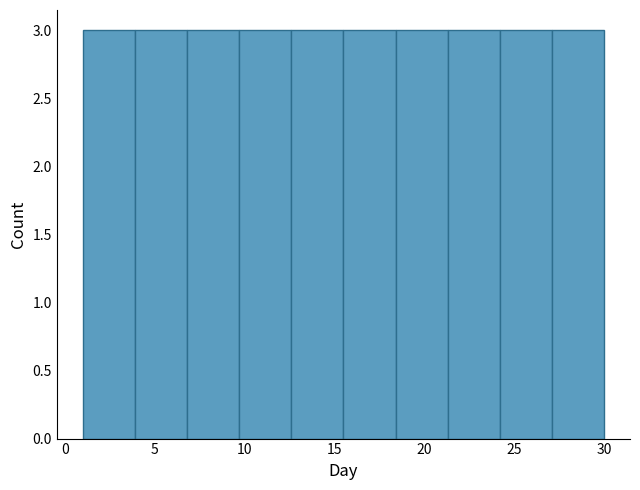

Reading left to right, list every bar in this chart as the range it spans on the x-axis followed by its height. Neither the bar edges nor the heights are printed on the chart, so give them approximately, as read against the axes.

1.0 to 3.9: 3
3.9 to 6.8: 3
6.8 to 9.7: 3
9.7 to 12.6: 3
12.6 to 15.5: 3
15.5 to 18.4: 3
18.4 to 21.3: 3
21.3 to 24.2: 3
24.2 to 27.1: 3
27.1 to 30.0: 3